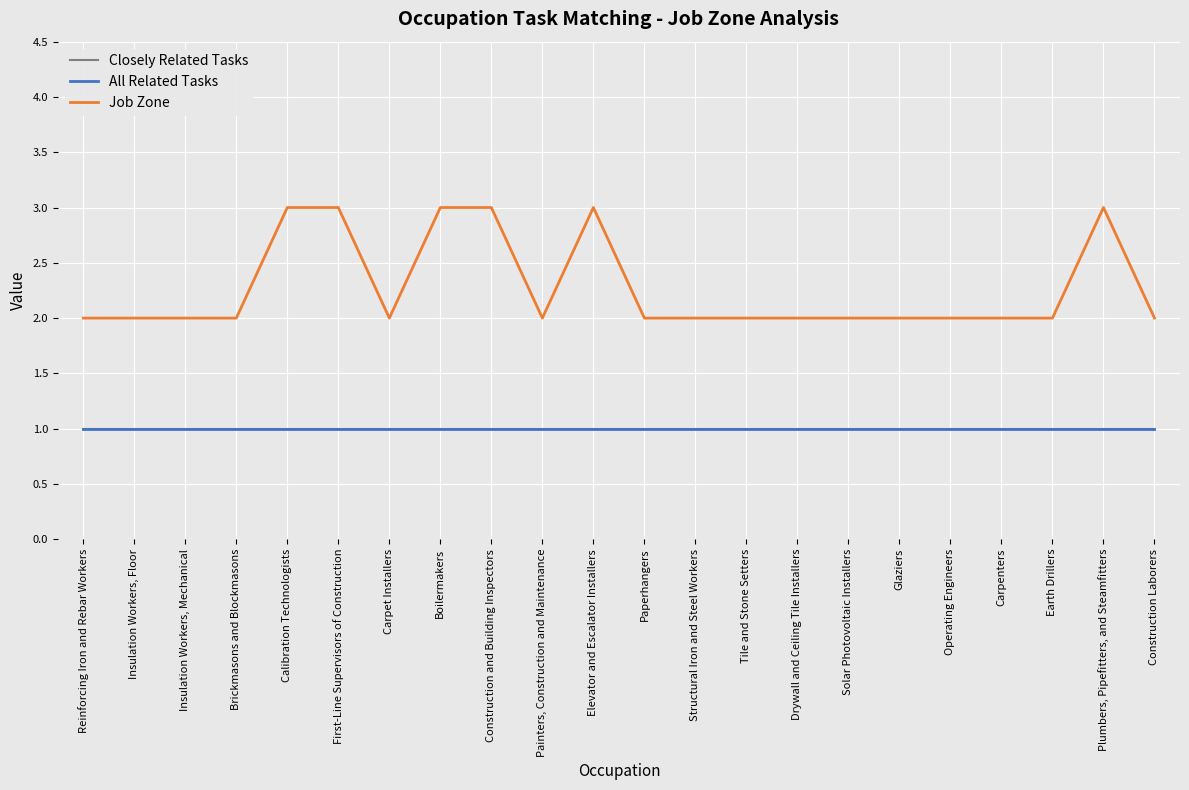

Does the chart display data point markers on the line(s)?

No